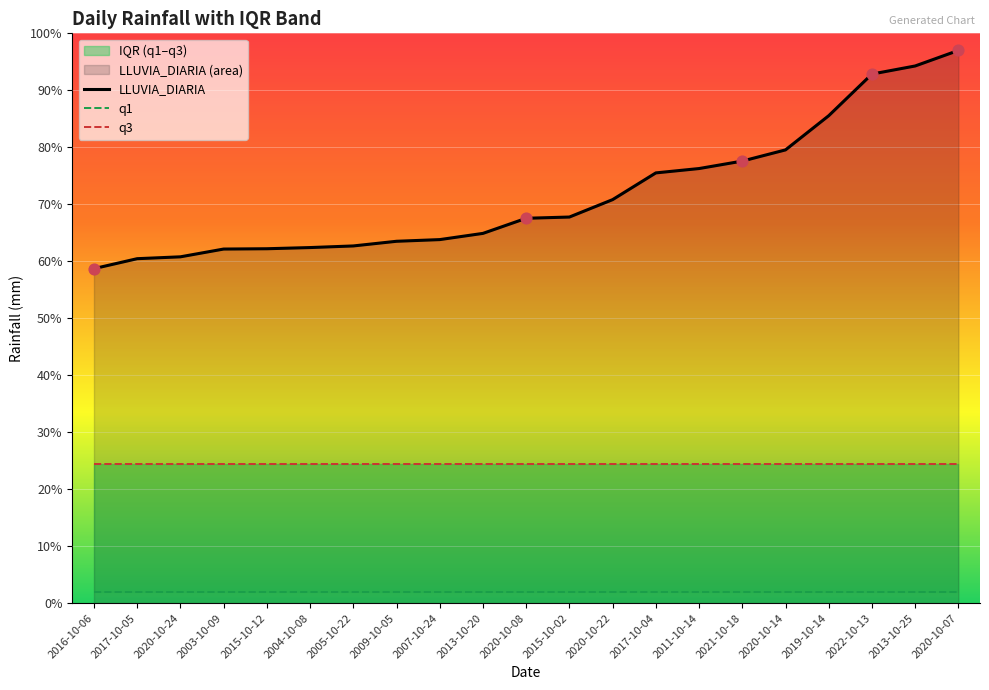

Which series contains the highest Y value?

LLUVIA_DIARIA